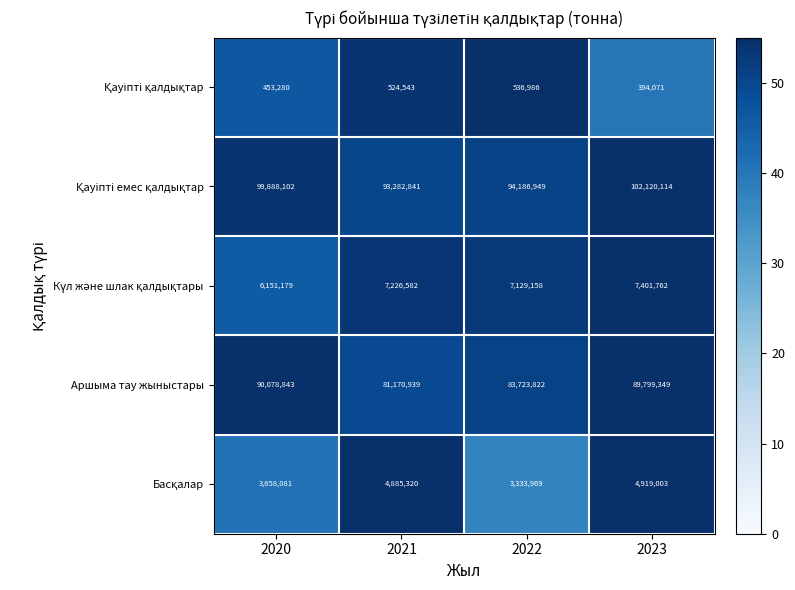

Which category has the lowest value across all series?

2023